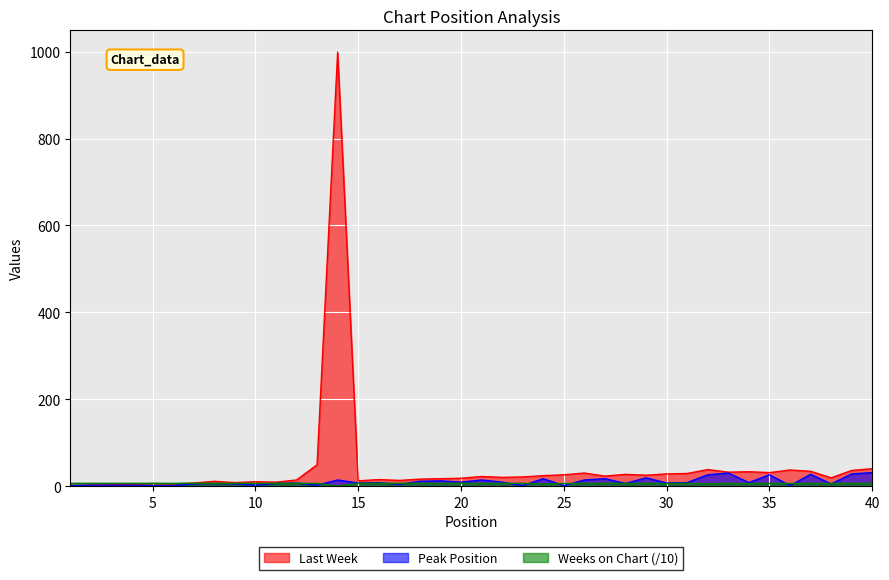

True or false: Last Week has a value of 5.4 at 3.

False